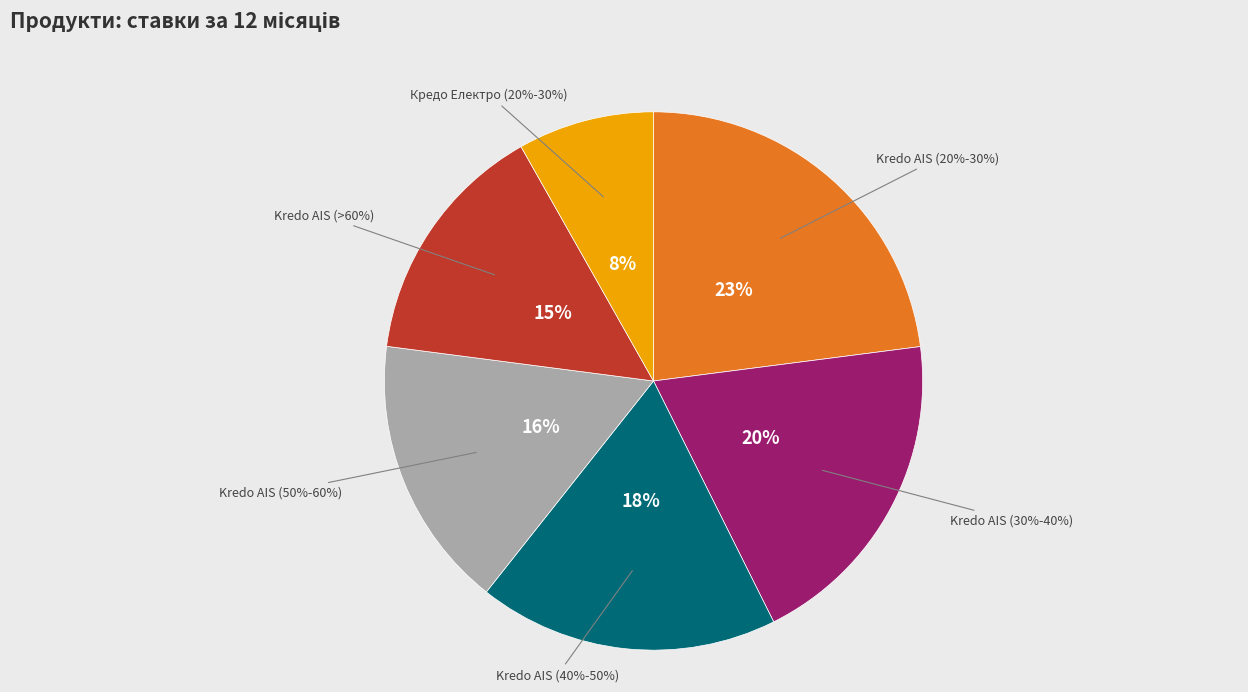

Does any single category account for the majority?

No